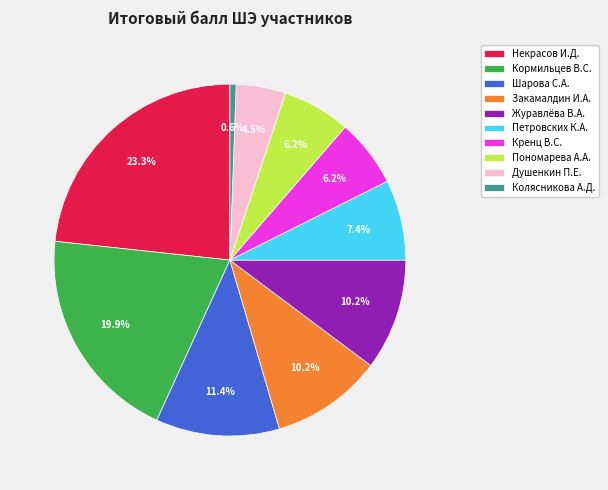

Is there a majority slice in this chart?

No